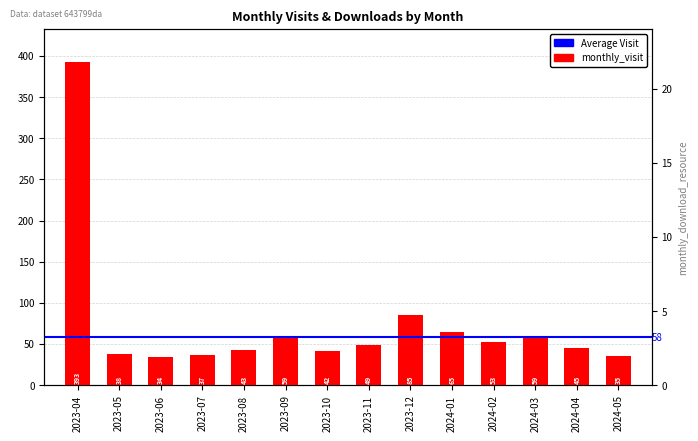

Rank the categories by value from highest to lowest.

2023-04, 2023-12, 2024-01, 2023-09, 2024-03, 2024-02, 2023-11, 2024-04, 2023-08, 2023-10, 2023-05, 2023-07, 2024-05, 2023-06